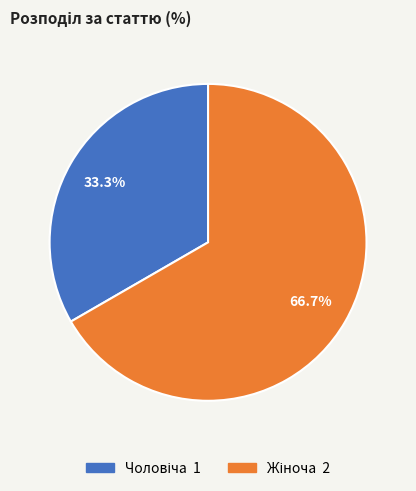

Does any single category account for the majority?

Yes